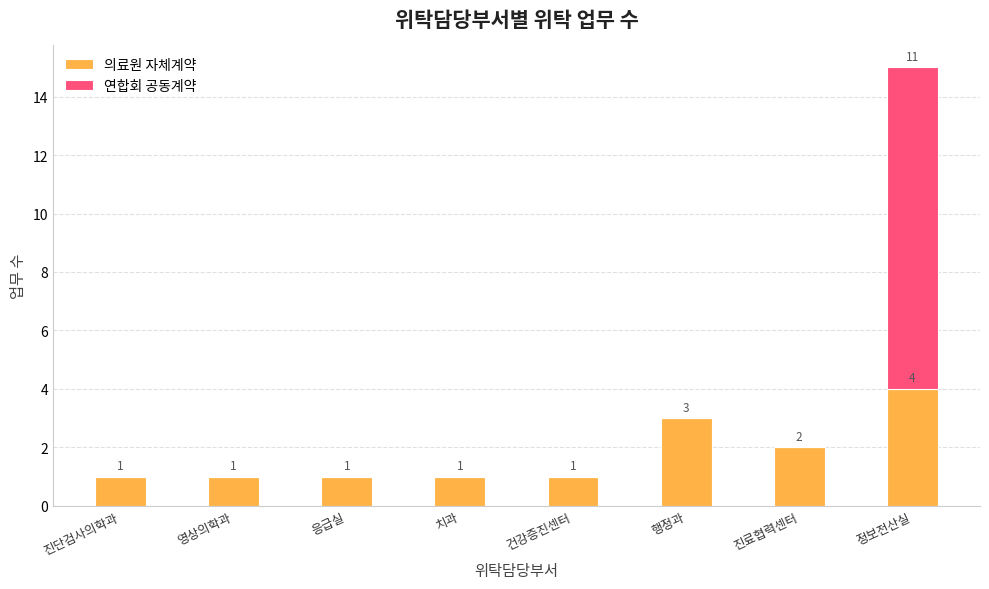

What is the average value of the 의료원 자체계약 series?

2